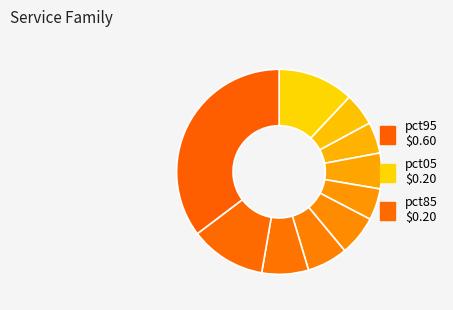

Count the number of slices in the pie.

10